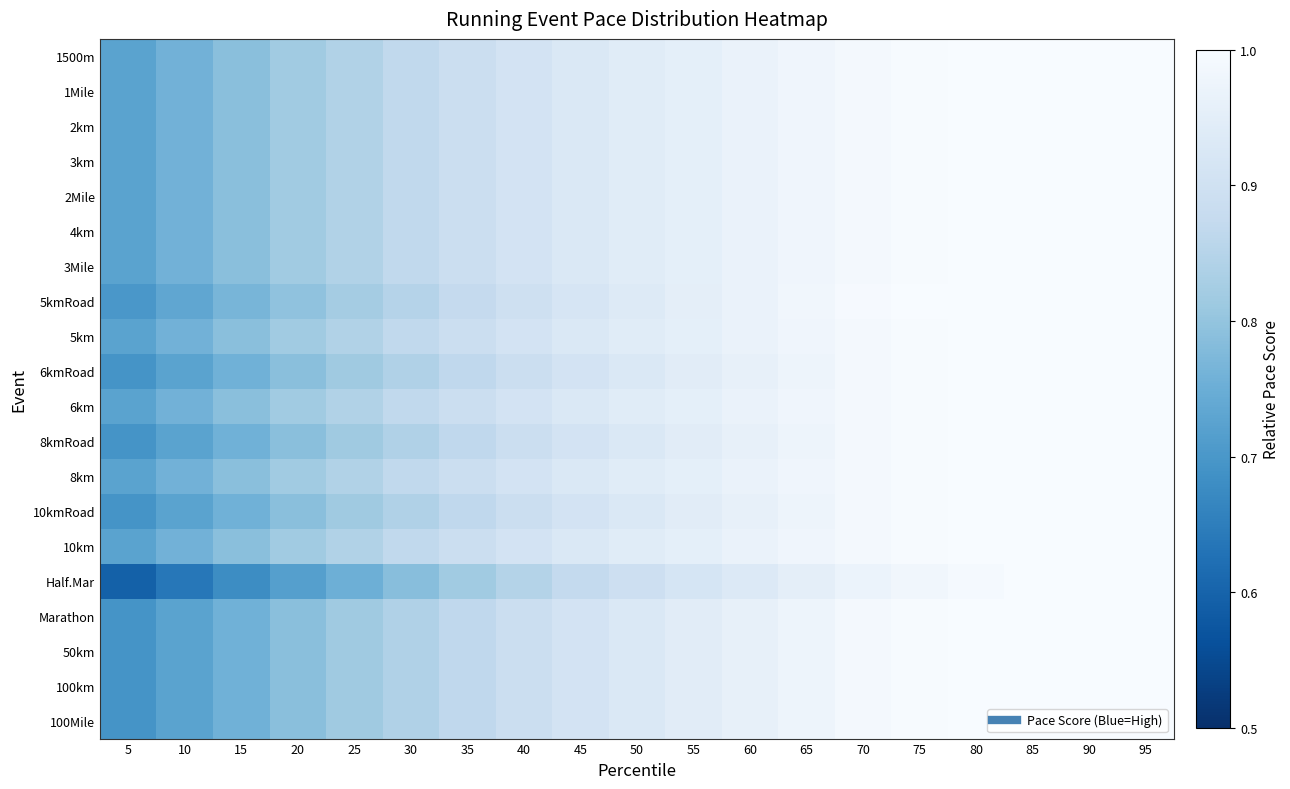

Count the number of categories in the chart.

19